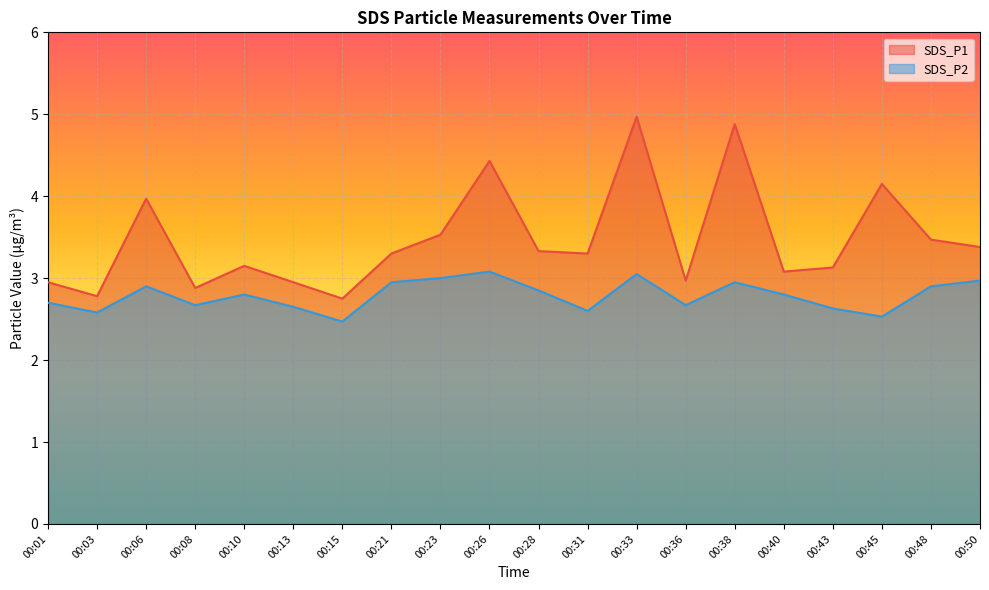

Reading right to left, transcribe all the data shown in this chart.

SDS_P1: 00:50=3.4	00:48=3.5	00:45=4.2	00:43=3.1	00:40=3.1	00:38=4.9	00:36=3.0	00:33=5.0	00:31=3.3	00:28=3.3	00:26=4.4	00:23=3.5	00:21=3.3	00:15=2.8	00:13=3.0	00:10=3.1	00:08=2.9	00:06=4.0	00:03=2.8	00:01=3.0
SDS_P2: 00:50=3.0	00:48=2.9	00:45=2.5	00:43=2.6	00:40=2.8	00:38=3.0	00:36=2.7	00:33=3.0	00:31=2.6	00:28=2.9	00:26=3.1	00:23=3.0	00:21=3.0	00:15=2.5	00:13=2.6	00:10=2.8	00:08=2.7	00:06=2.9	00:03=2.6	00:01=2.7